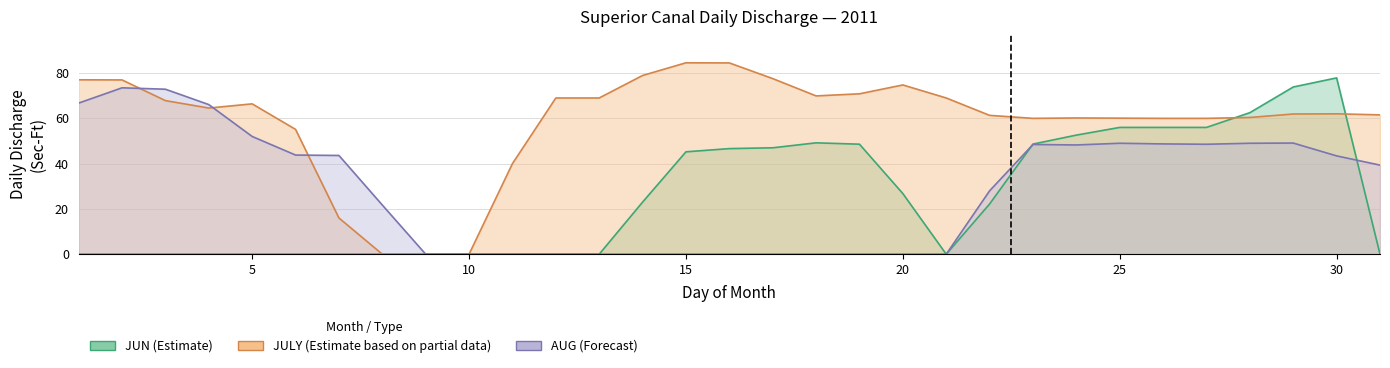

Between which two adjacent categories do JULY (Estimate based on partial data) and AUG (Forecast) first intersect?

2 and 3